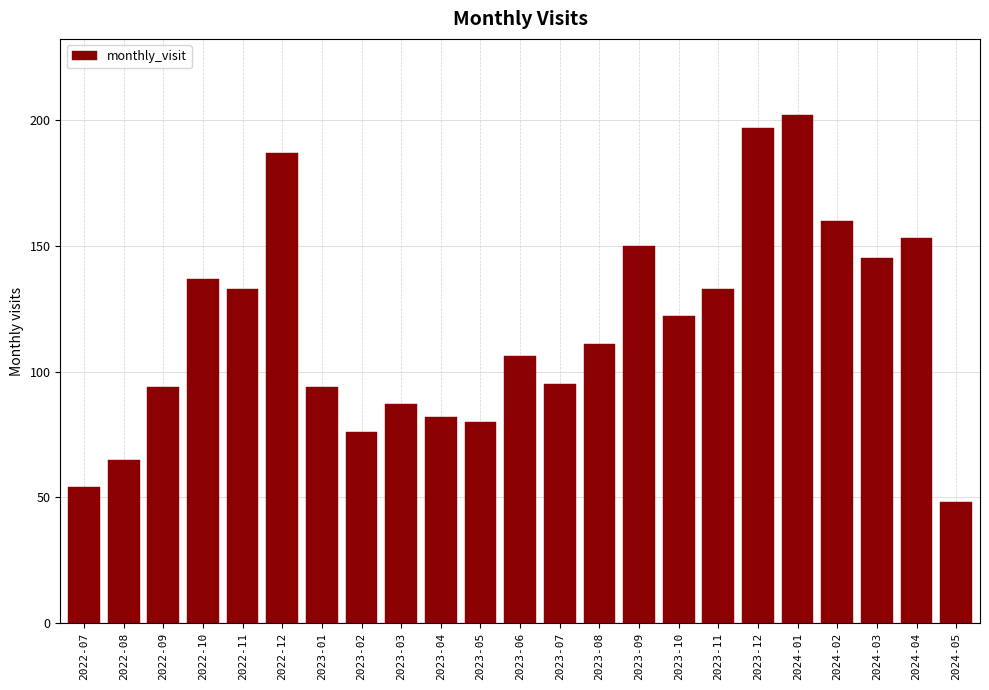

Reading right to left, transcribe all the data shown in this chart.

2024-05=48	2024-04=153	2024-03=145	2024-02=160	2024-01=202	2023-12=197	2023-11=133	2023-10=122	2023-09=150	2023-08=111	2023-07=95	2023-06=106	2023-05=80	2023-04=82	2023-03=87	2023-02=76	2023-01=94	2022-12=187	2022-11=133	2022-10=137	2022-09=94	2022-08=65	2022-07=54